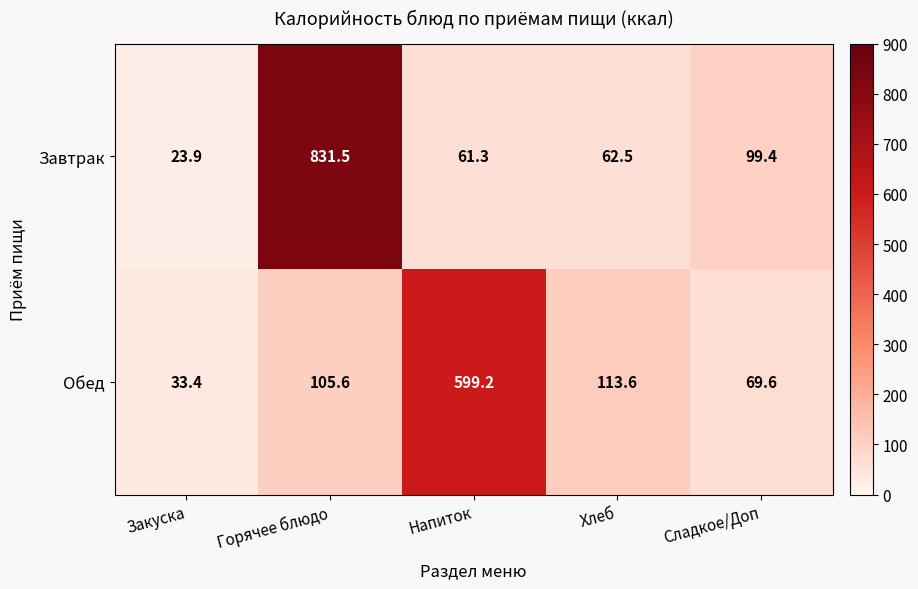

The Обед series shows 62.8 at Горячее блюдо. True or false?

False